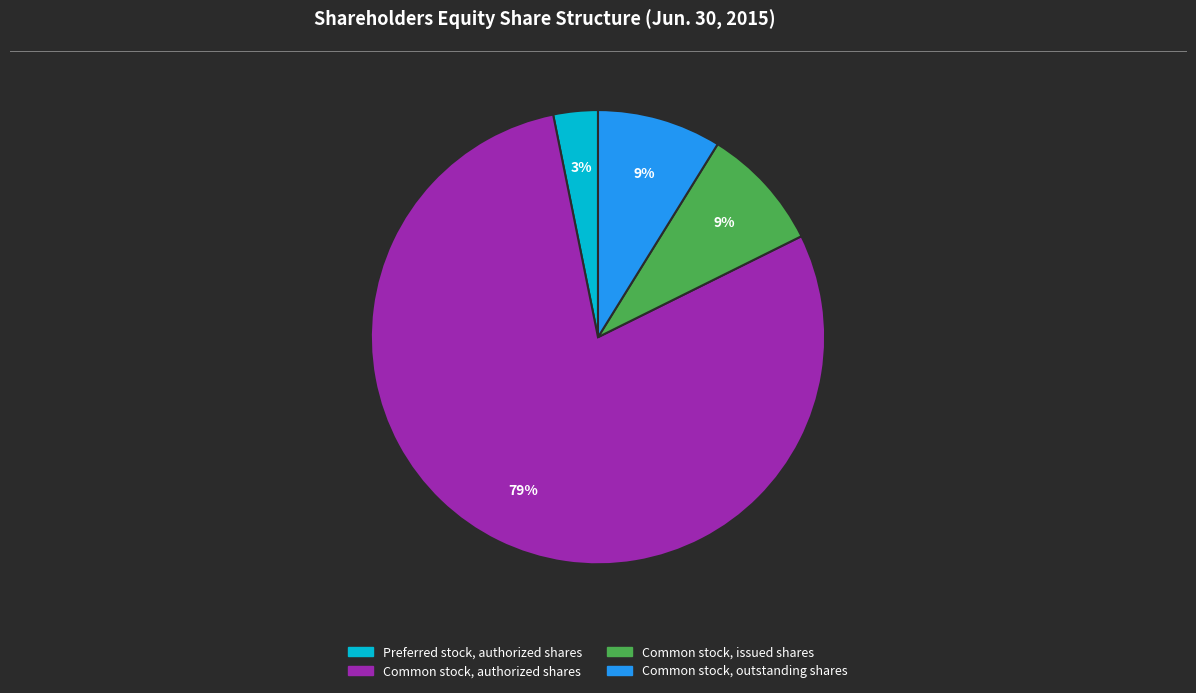

Between Common stock, authorized shares and Common stock, issued shares, which is larger?

Common stock, authorized shares